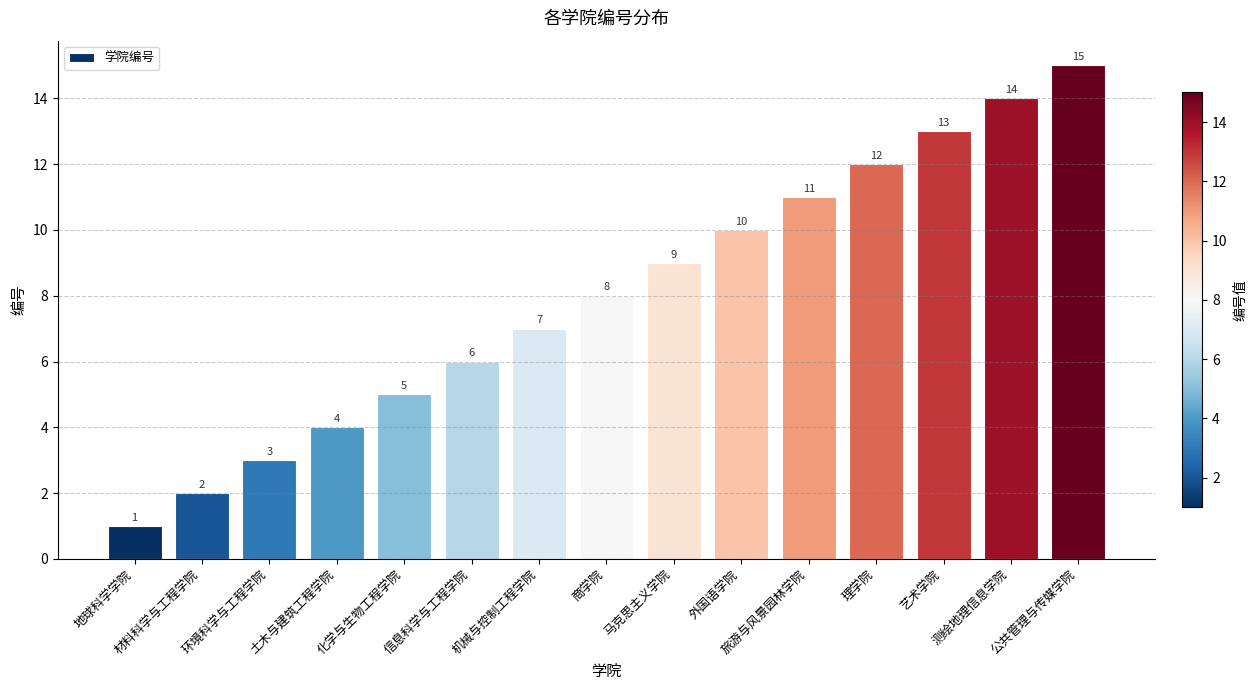

What is the difference between the second highest and second lowest values?

12